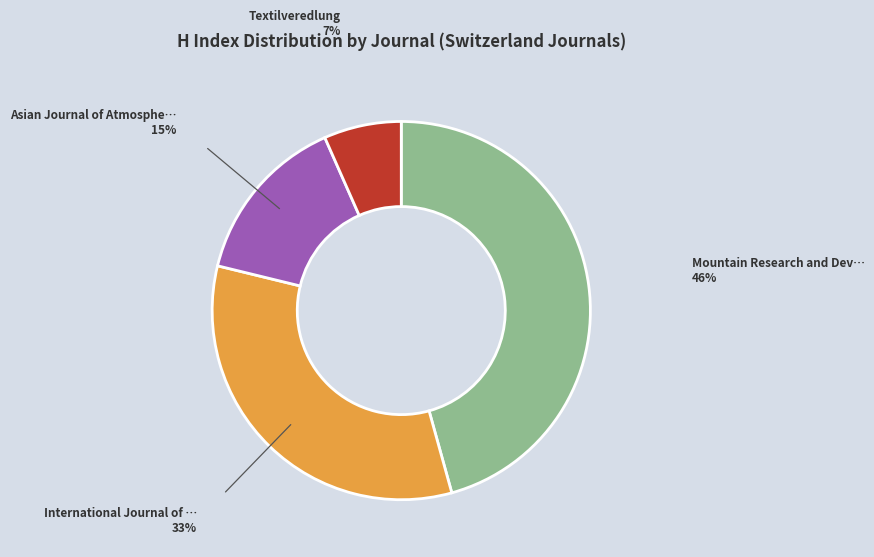

Is there a majority slice in this chart?

No